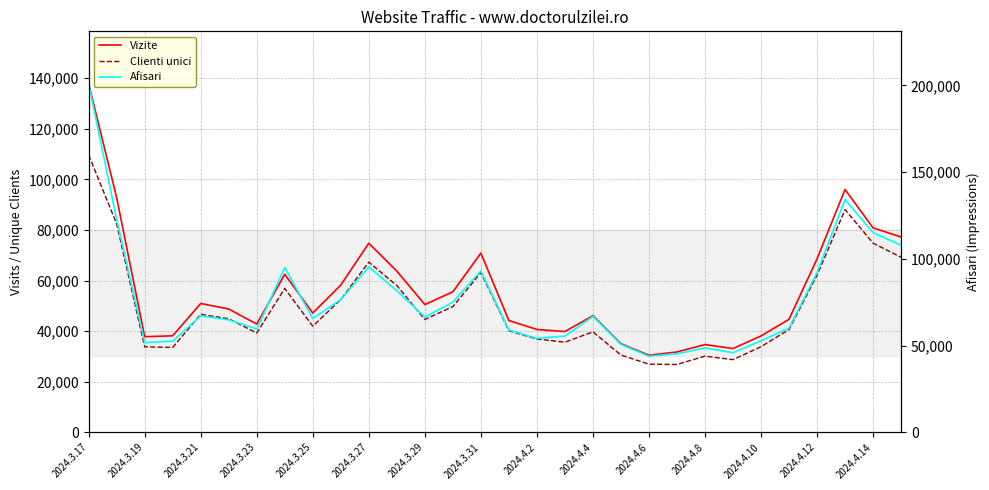

What is the lowest value of the Afisari series?

43802